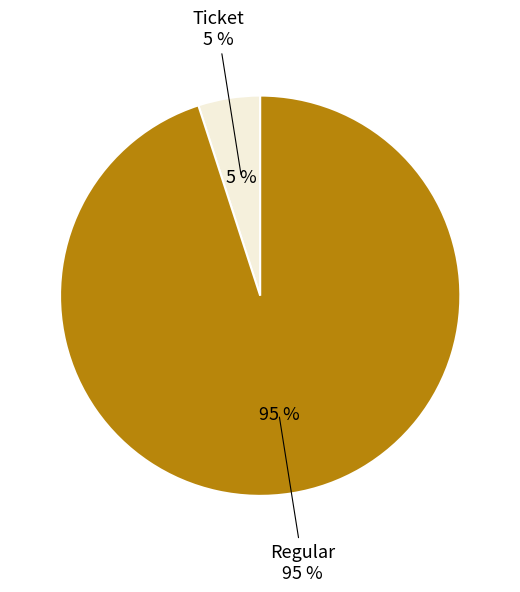

Which category has the biggest portion of the pie?

Regular (io_index=19)